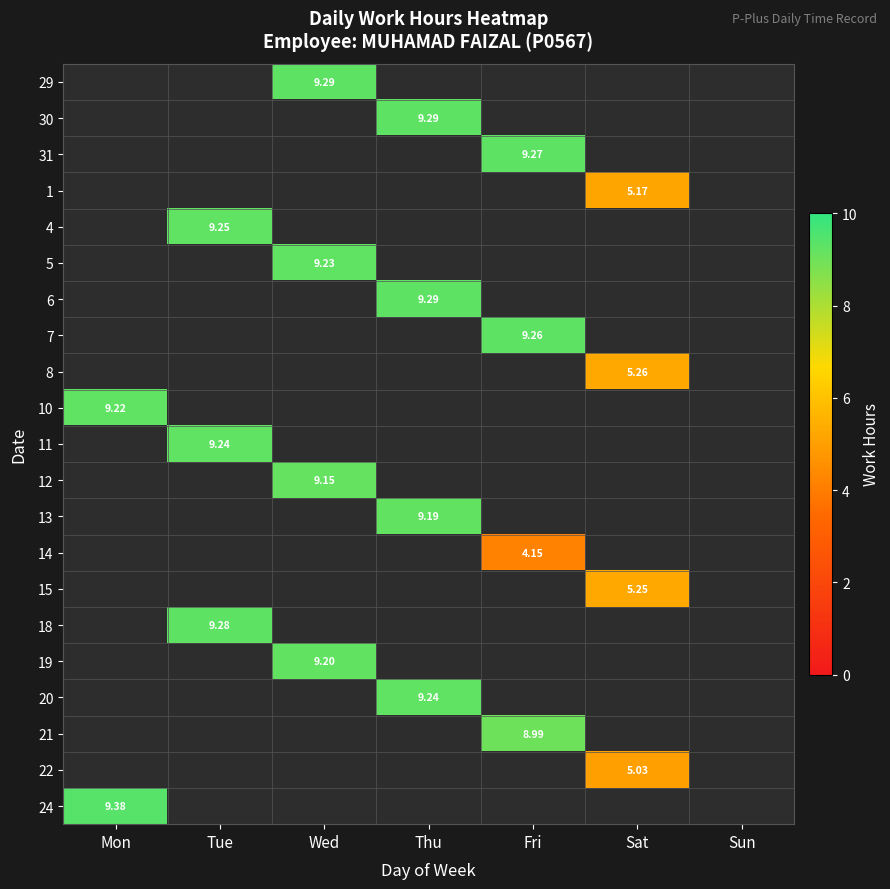

What is the total value across all series at Wed?

36.9